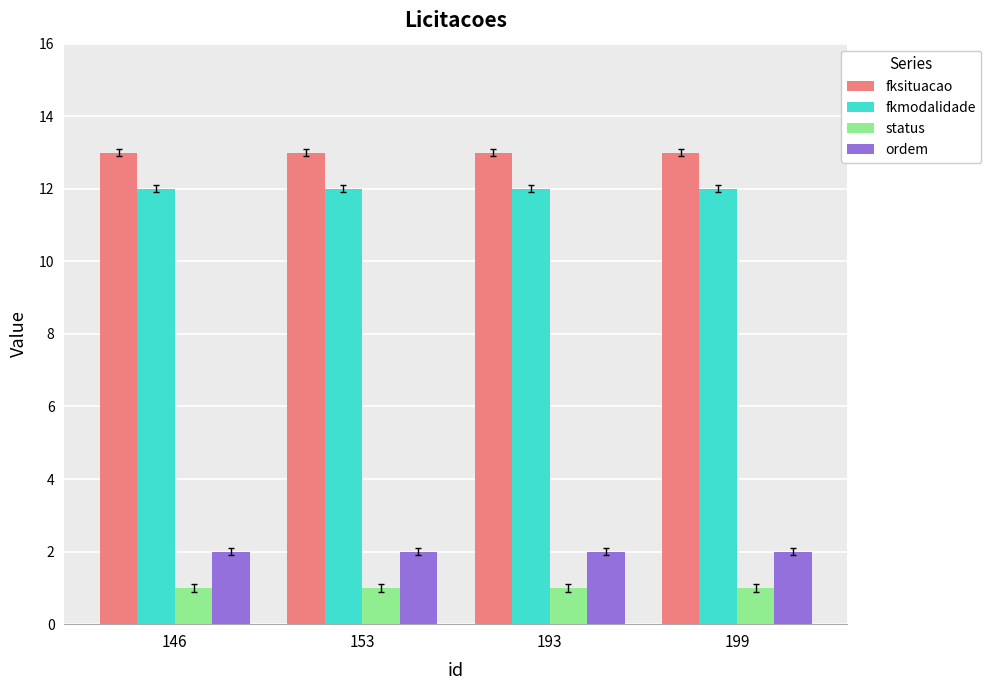

What is the difference between the highest and lowest values at 193?

12